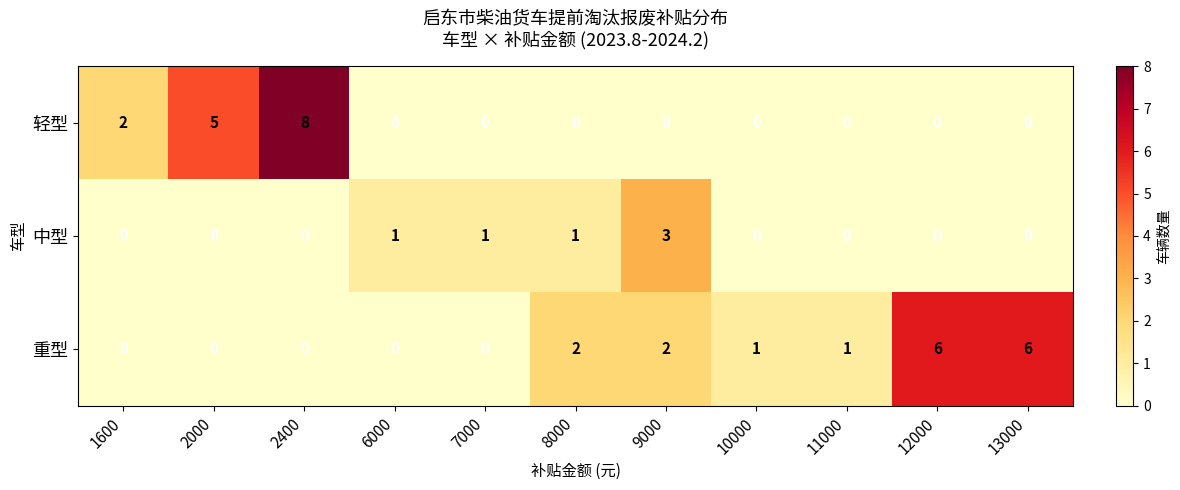

List the series in order of their overall mean, lowest first.

中型, 轻型, 重型